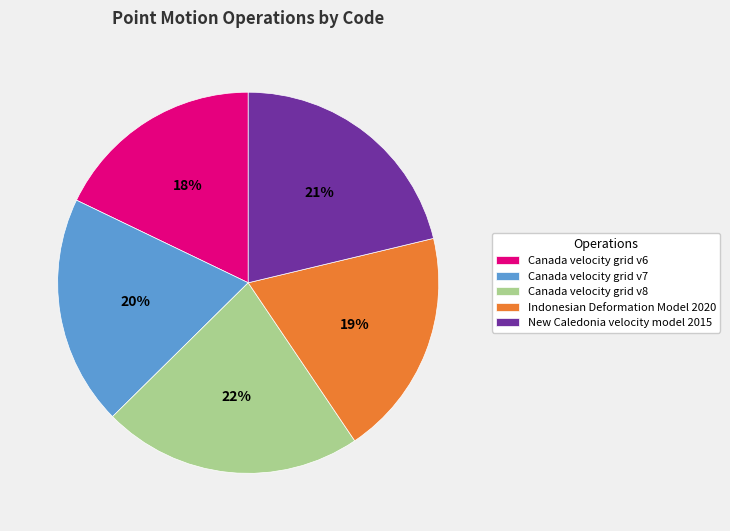

Which slice is the smallest?

Canada velocity grid v6